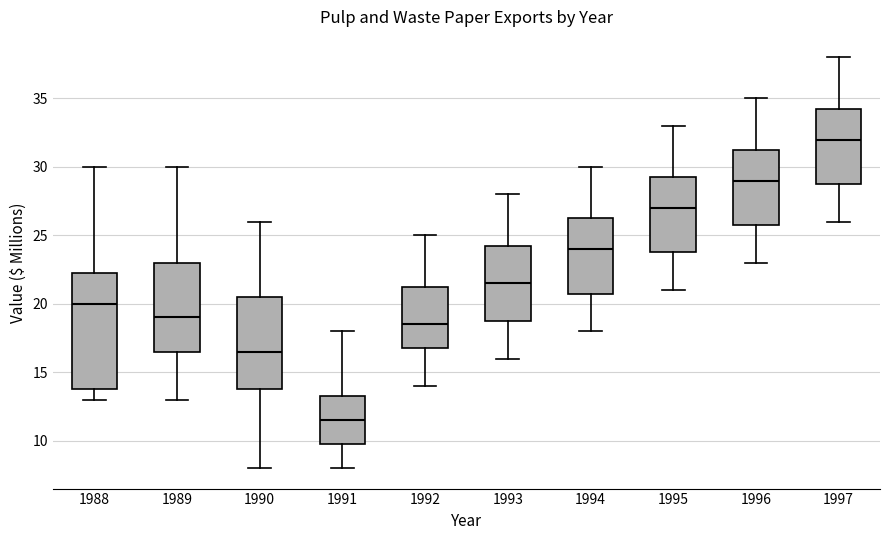

Which box's median line is the highest?

1997